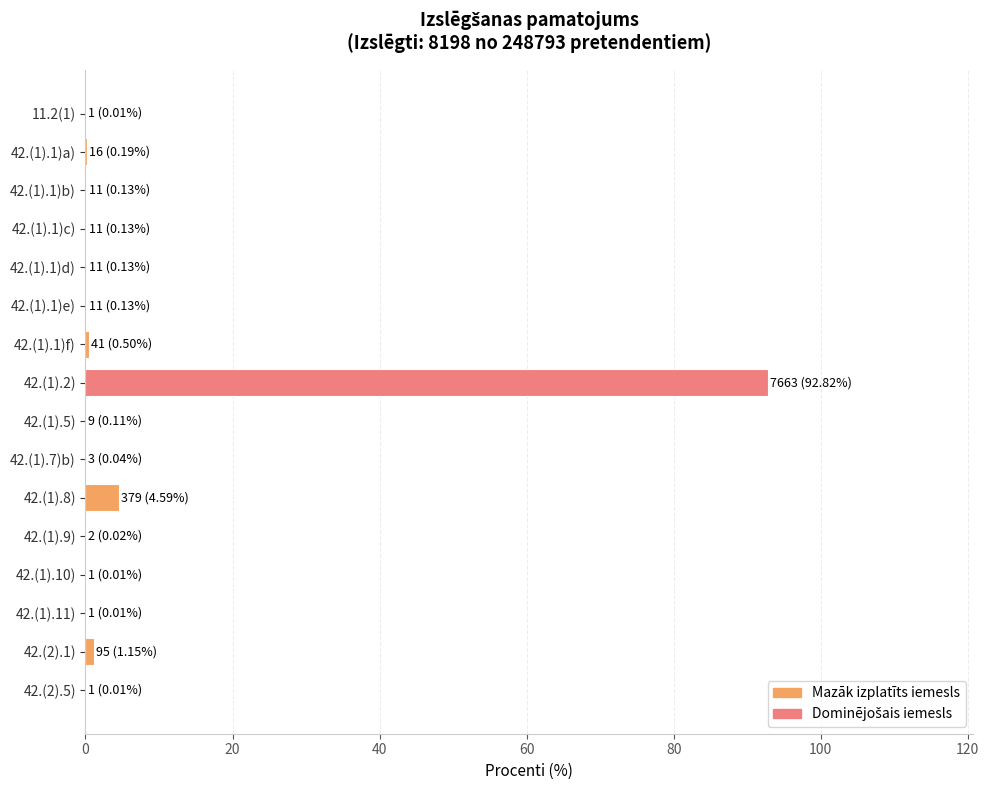

What is the sum of all values?

100.0